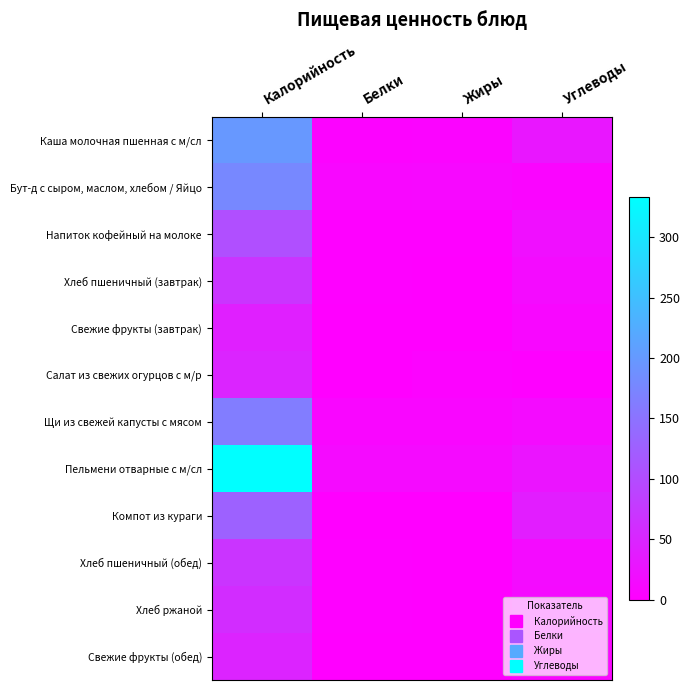

What is the total value across all series at Белки?

48.1